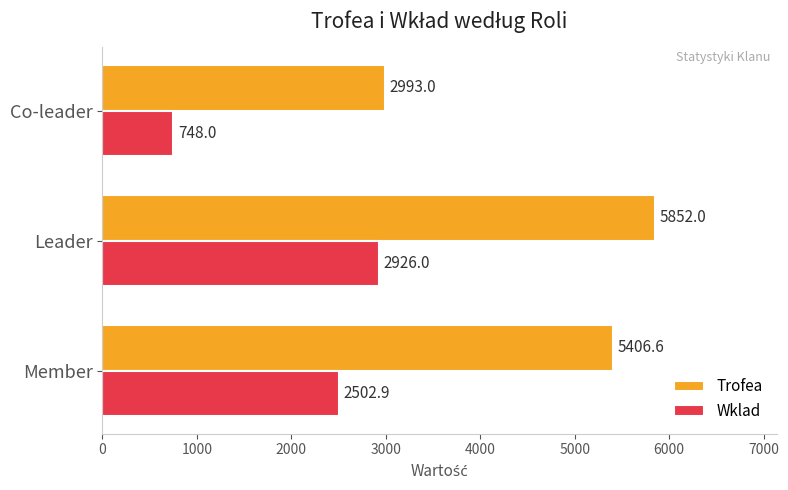

How many Wklad values are between 748 and 2926?

3